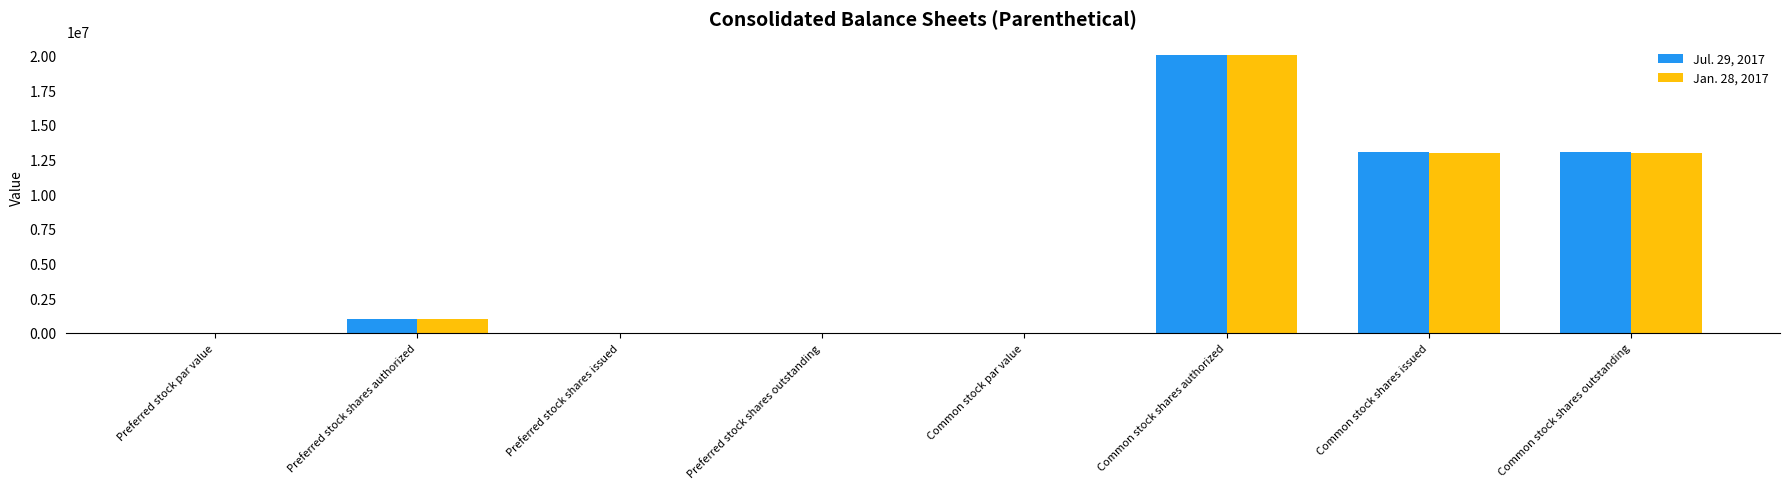

How many groups of bars are there?

8